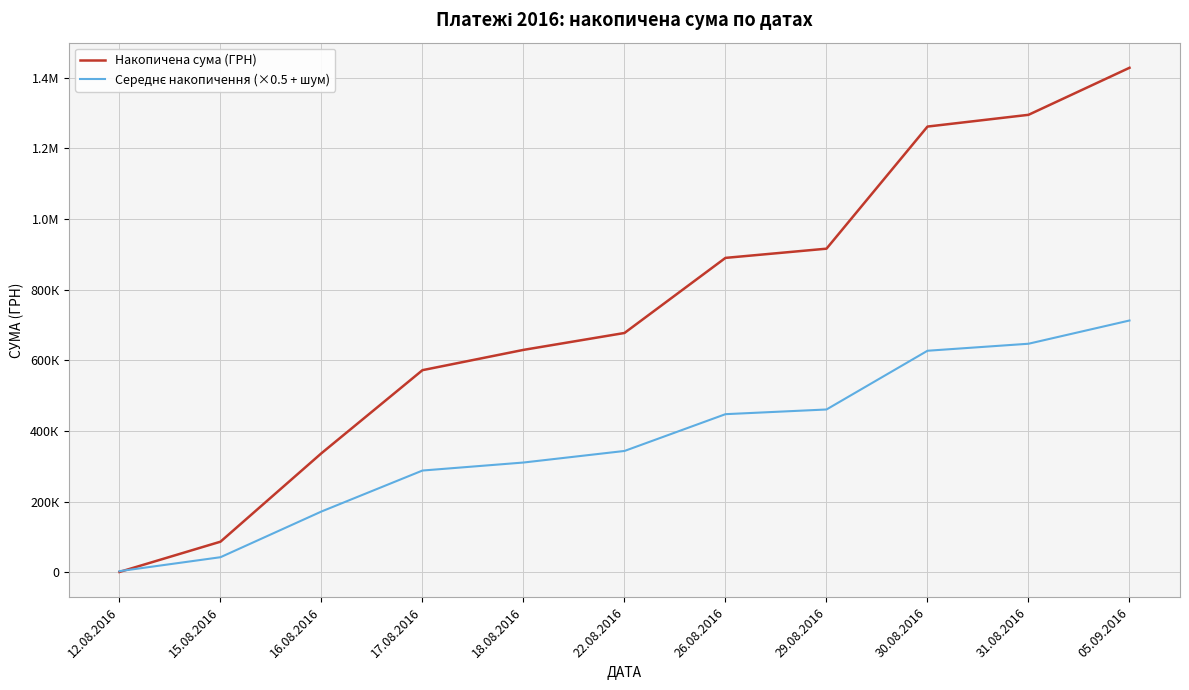

Does the chart have visible grid lines?

Yes